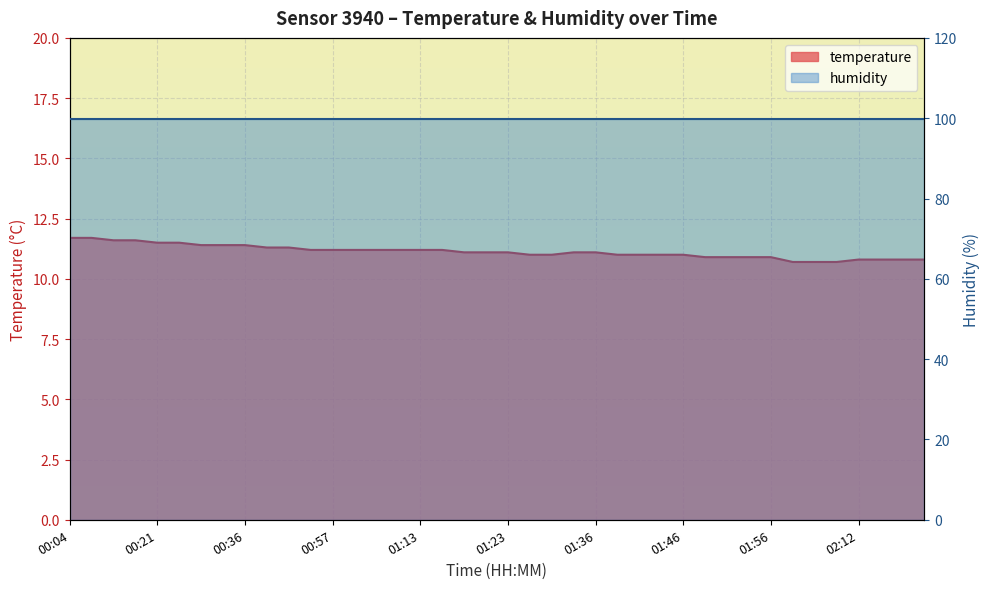

What is the difference between the values at 01:53 and 01:23?

0.2